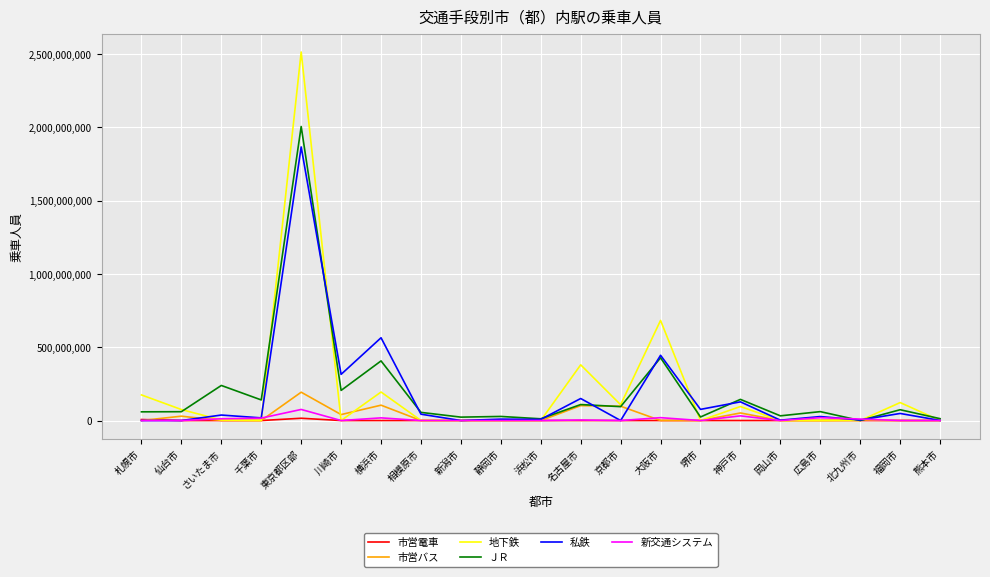

At which category is the sum across all series the highest?

東京都区部